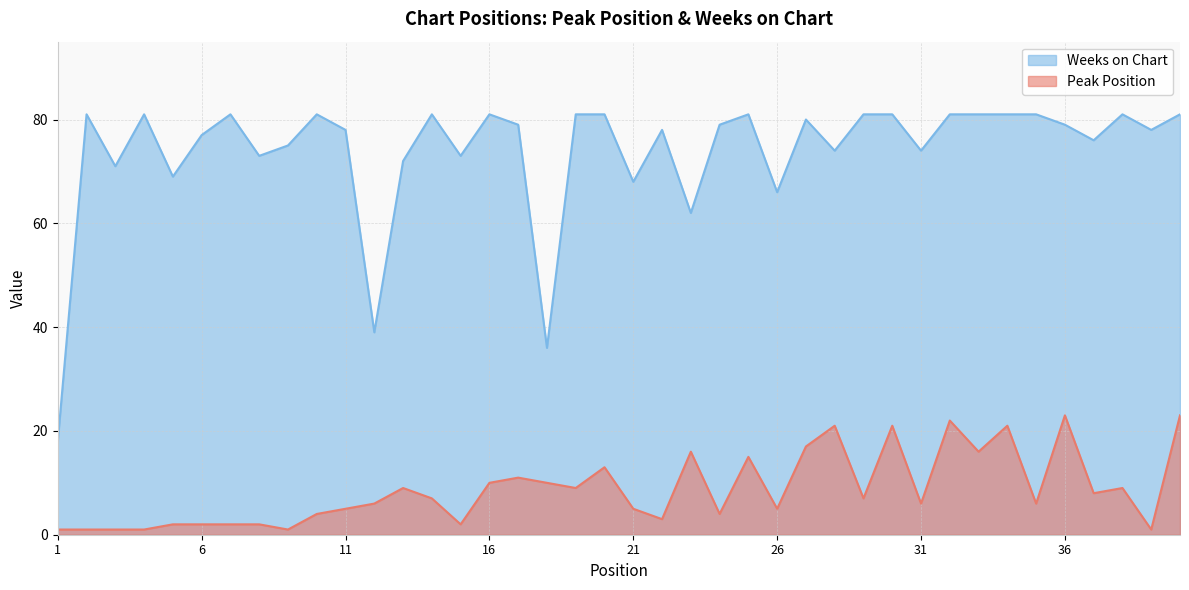

At which category does the chart reach its minimum across all series?

1